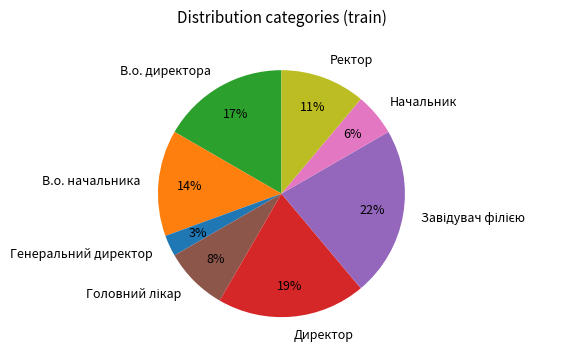

How many slices are in this pie chart?

8